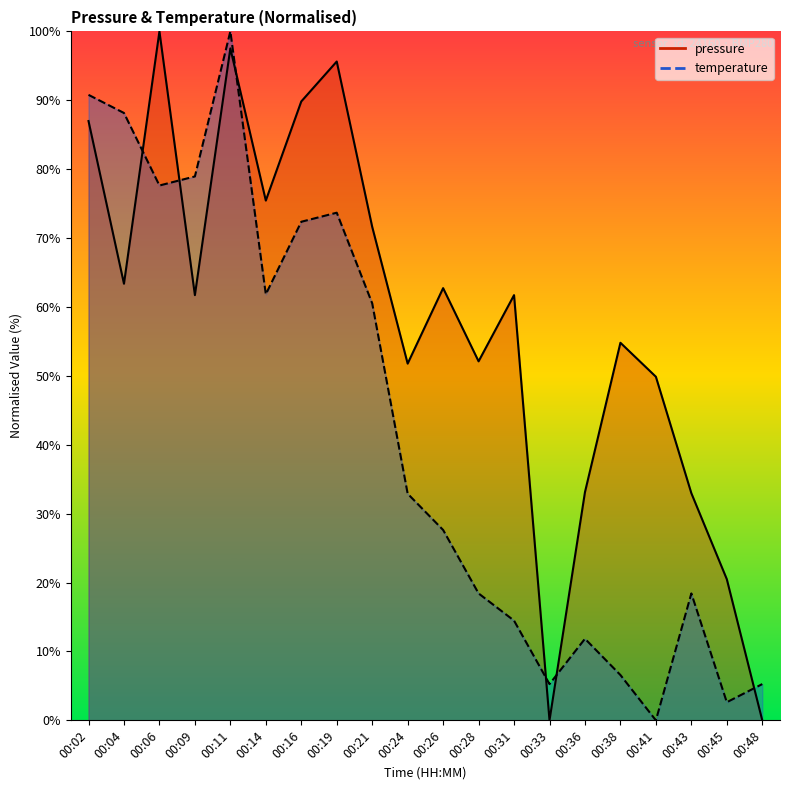

Reading right to left, what are all the values shown in this chart?

pressure: 00:48=0.0	00:45=20.5	00:43=33.0	00:41=49.9	00:38=54.8	00:36=33.1	00:33=0.0	00:31=61.7	00:28=52.1	00:26=62.7	00:24=51.8	00:21=71.6	00:19=95.6	00:16=89.8	00:14=75.4	00:11=97.5	00:09=61.7	00:06=100.0	00:04=63.4	00:02=87.0
temperature: 00:48=5.3	00:45=2.6	00:43=18.4	00:41=0.0	00:38=6.6	00:36=11.8	00:33=5.3	00:31=14.5	00:28=18.4	00:26=27.6	00:24=32.9	00:21=60.5	00:19=73.7	00:16=72.4	00:14=61.8	00:11=100.0	00:09=78.9	00:06=77.6	00:04=88.2	00:02=90.8